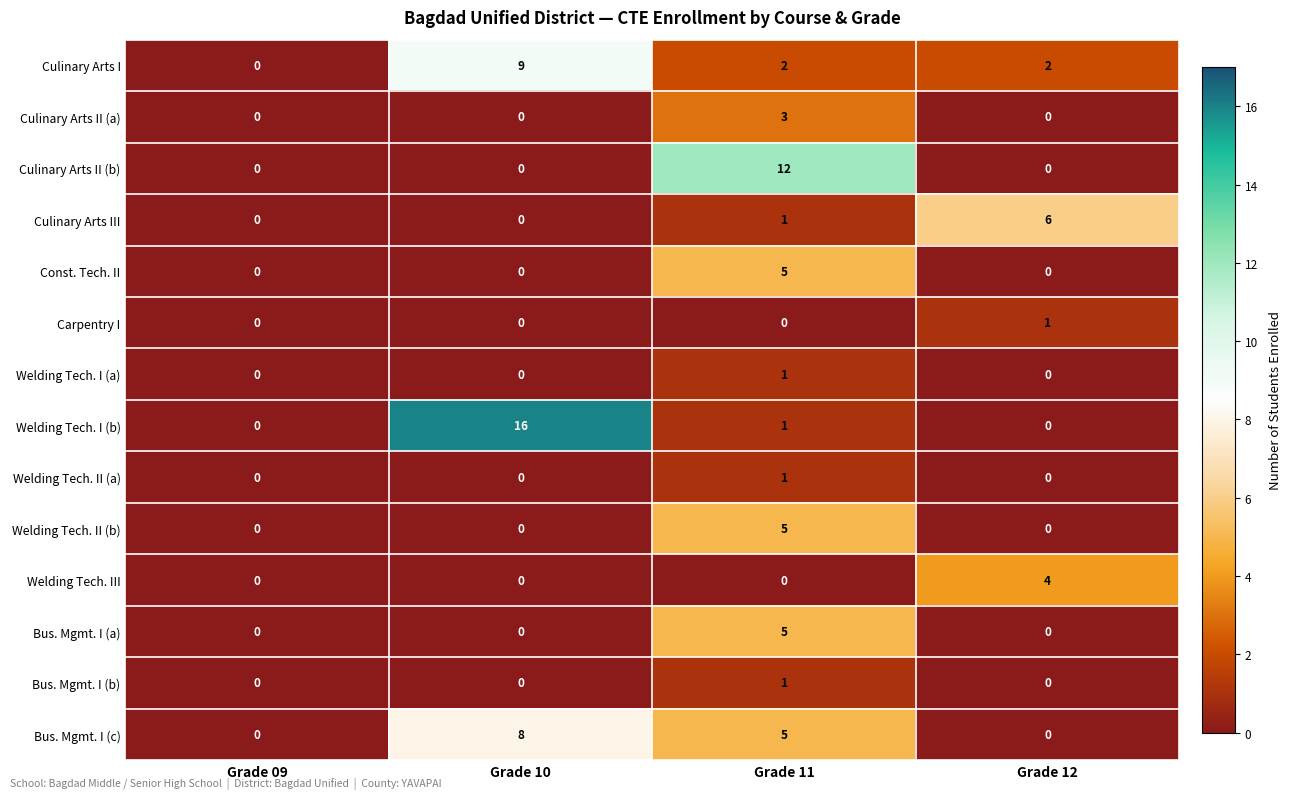

How many distinct data groups are displayed?

14